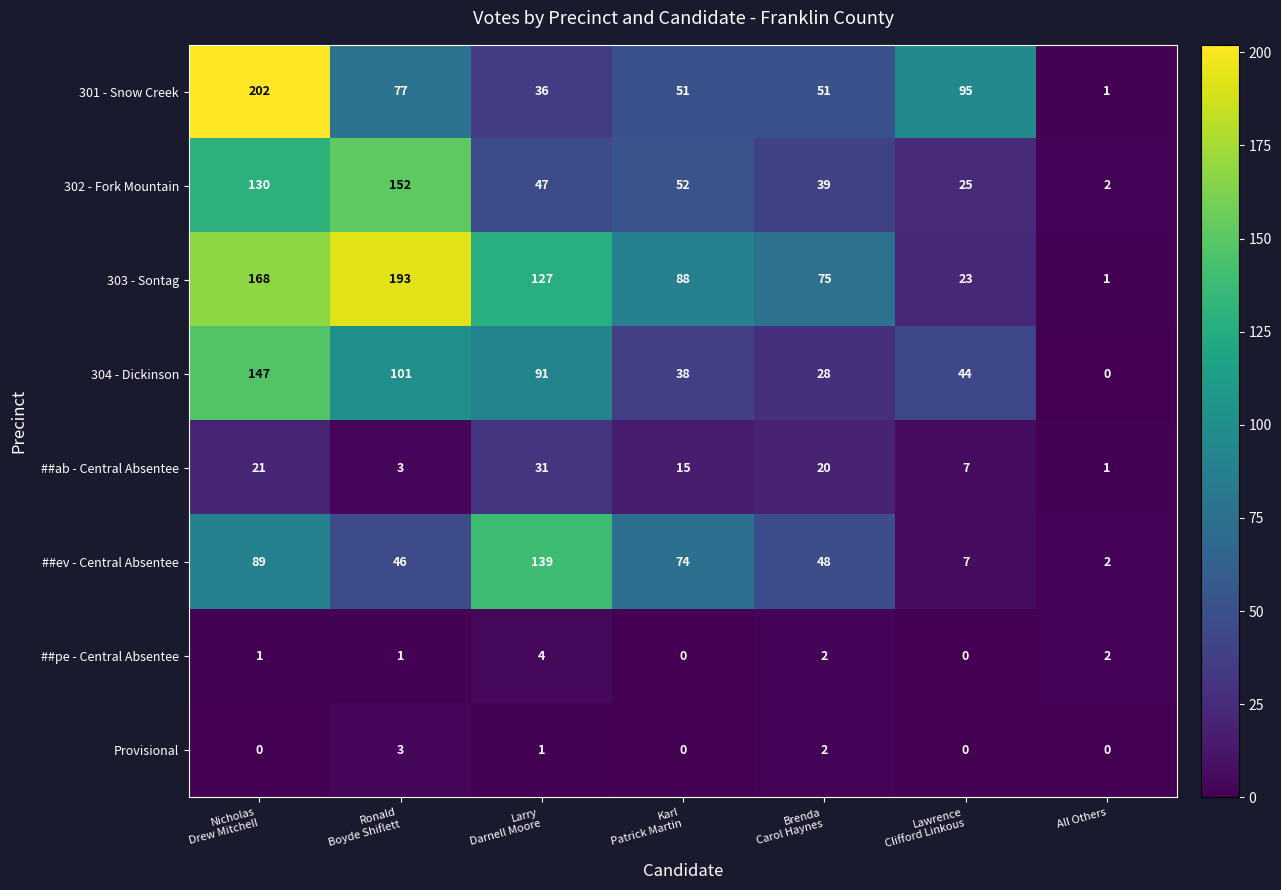

How many series are shown in this chart?

8